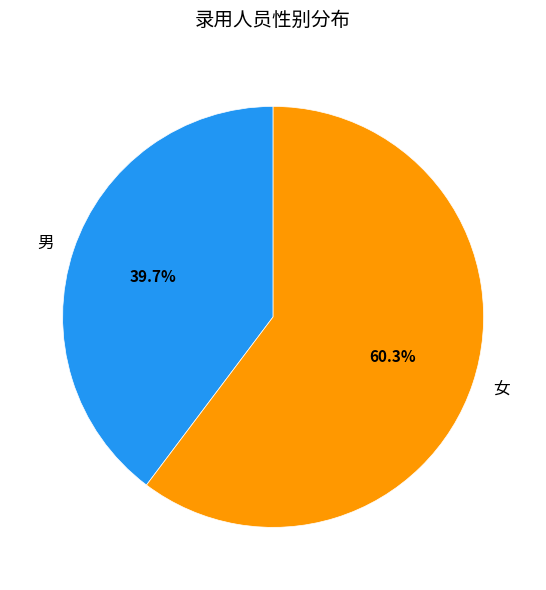

To the nearest percent, what is the average slice percentage?

50%